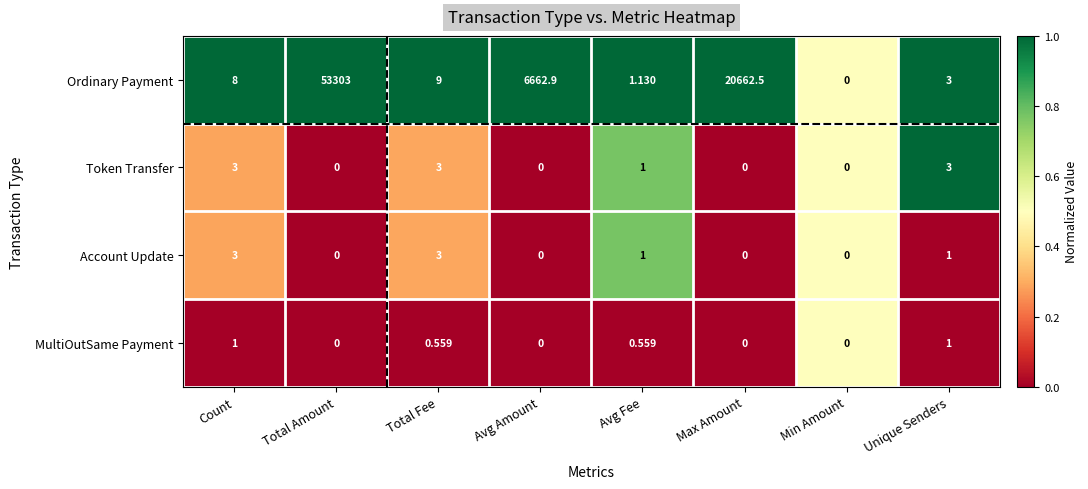

Is the value of MultiOutSame Payment at Unique Senders greater than the value of Token Transfer at Total Amount?

Yes